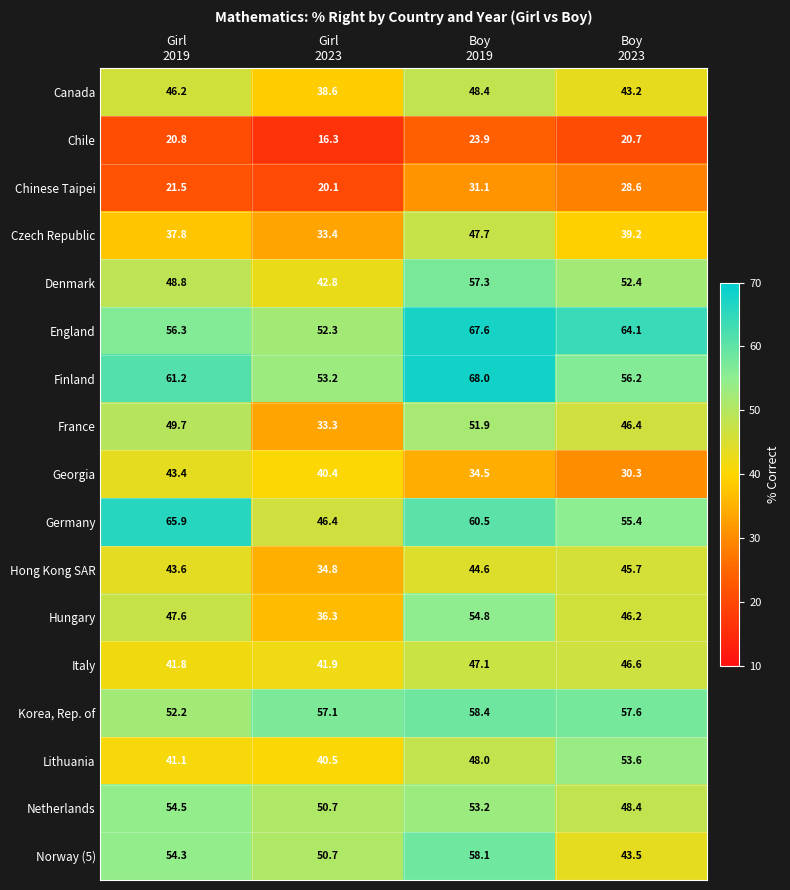

What is the smallest value displayed?

16.3